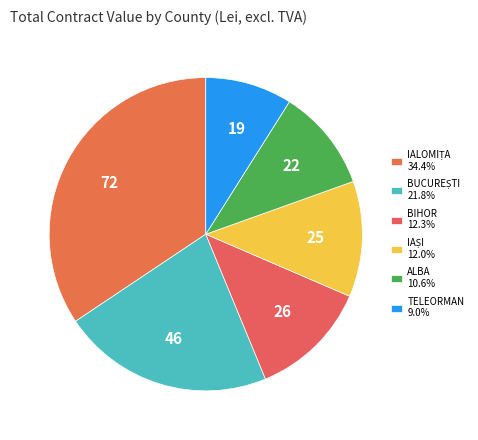

Is there a majority slice in this chart?

No